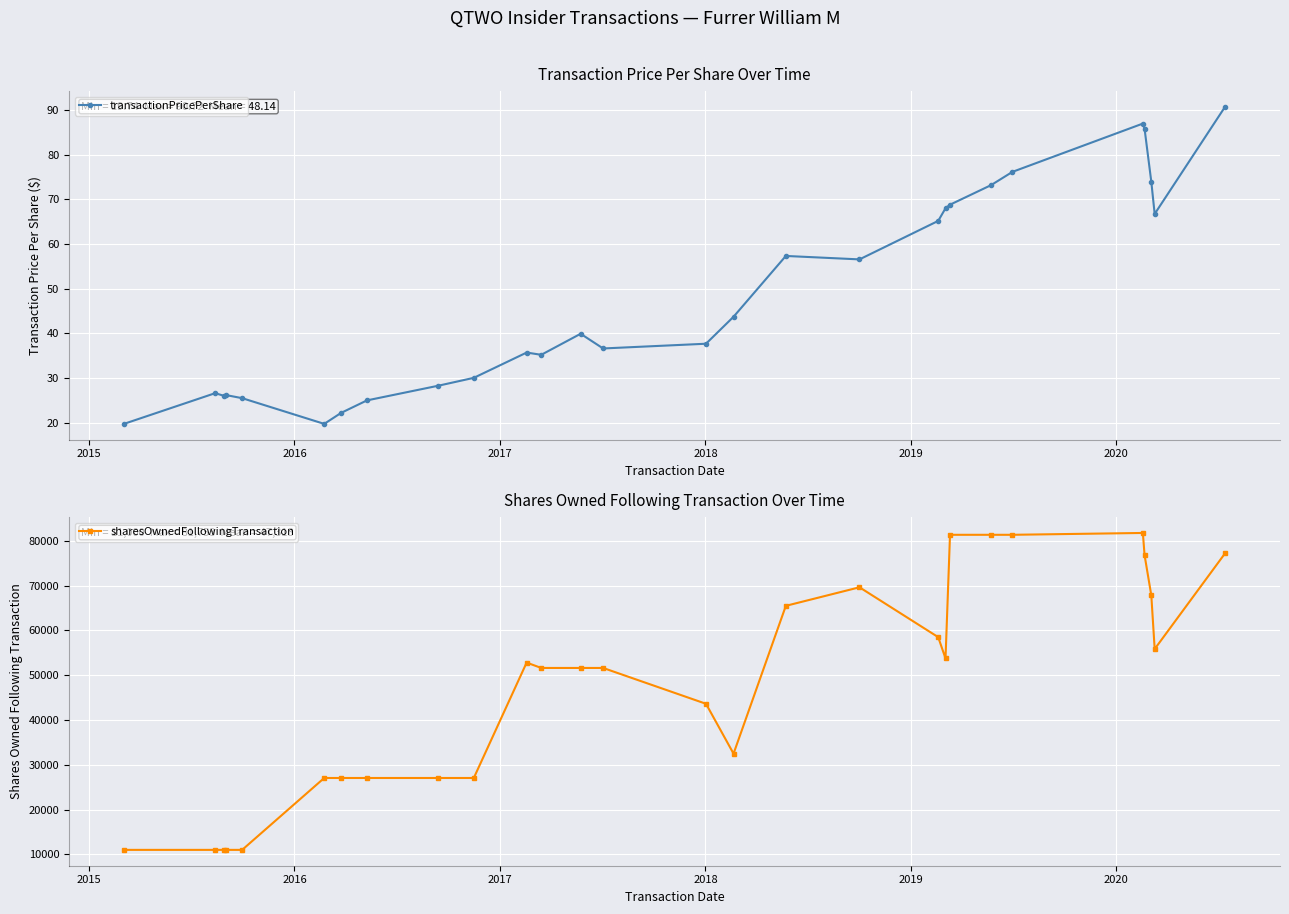

What is the maximum value for sharesOwnedFollowingTransaction?

81753